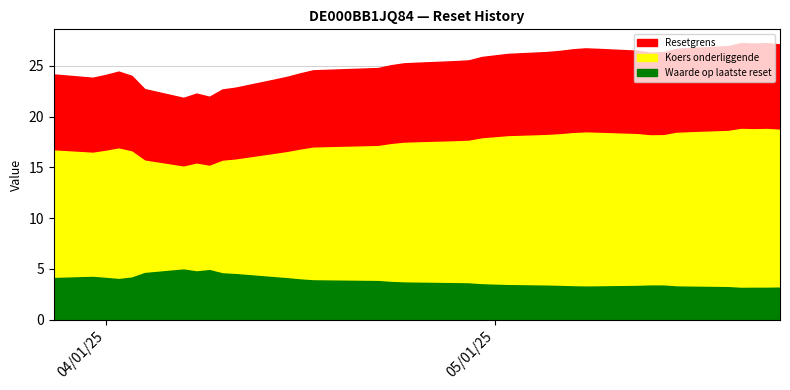

What is the spread (max minus min) of values at 2025-05-21?

24.0